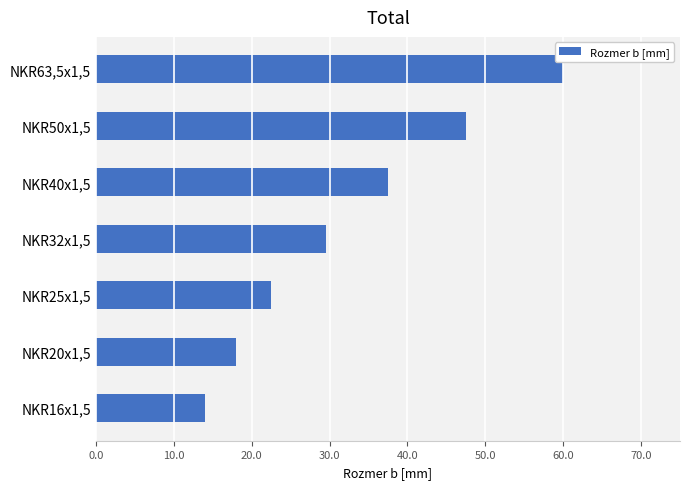

List the labels in order of value, largest first.

NKR63,5x1,5, NKR50x1,5, NKR40x1,5, NKR32x1,5, NKR25x1,5, NKR20x1,5, NKR16x1,5